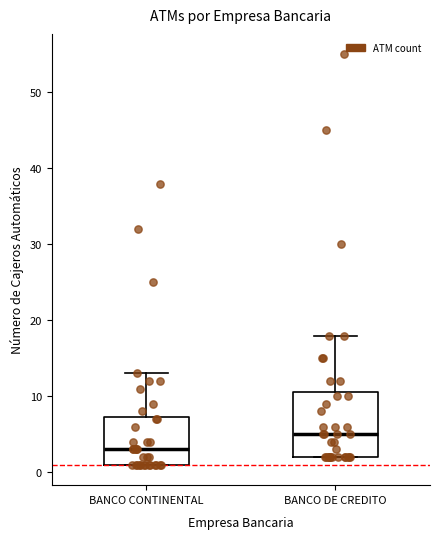

Comparing the boxes themselves (not the whiskers), which one is the tallest?

BANCO DE CREDITO